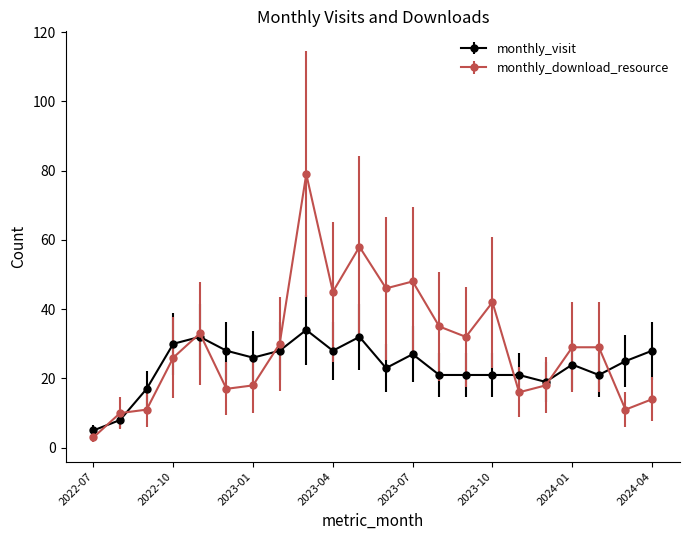

What is the maximum value shown in the chart?

79